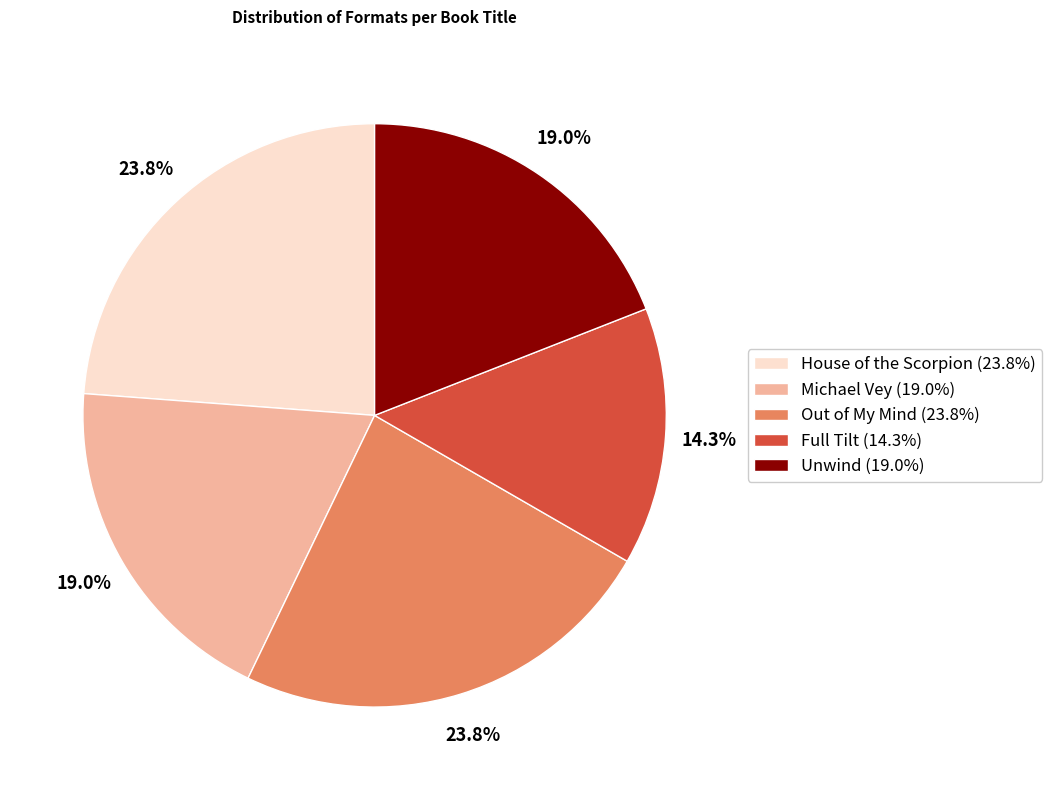

Is Out of My Mind the majority of the pie?

No